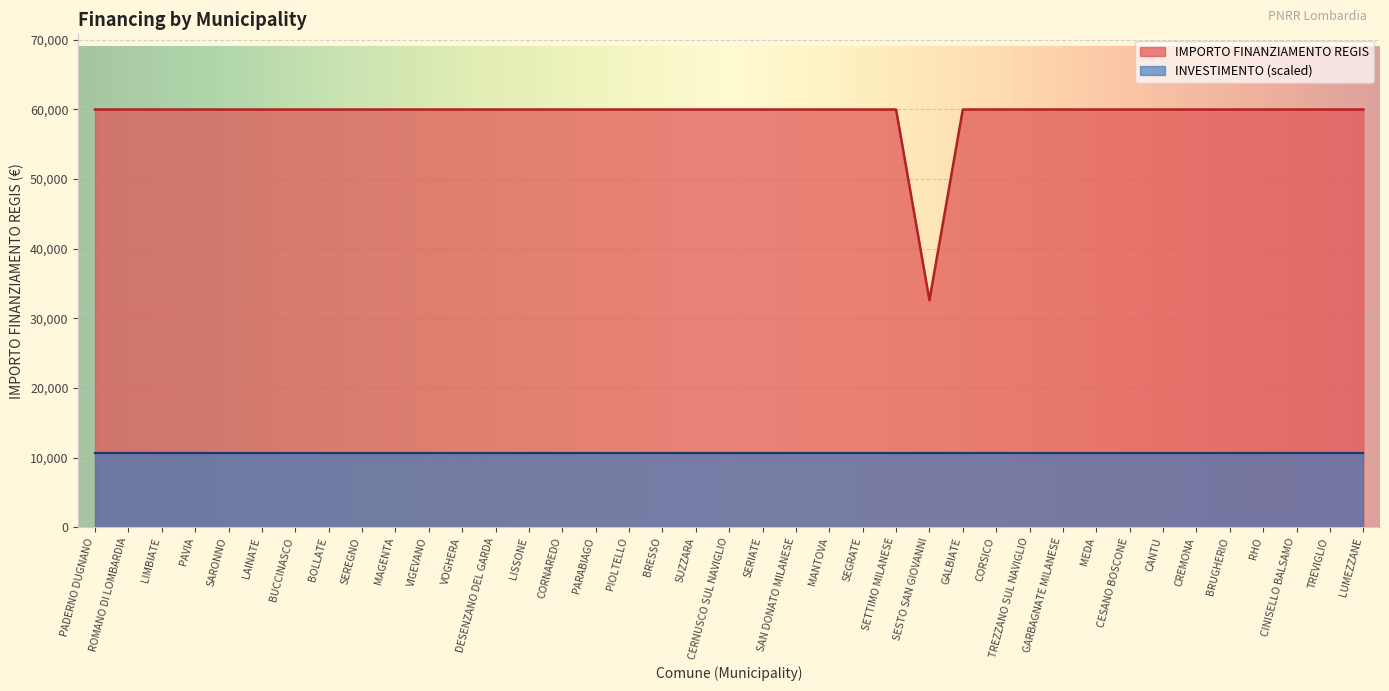

What value does the data have at SEGRATE, to the nearest 100?

60000